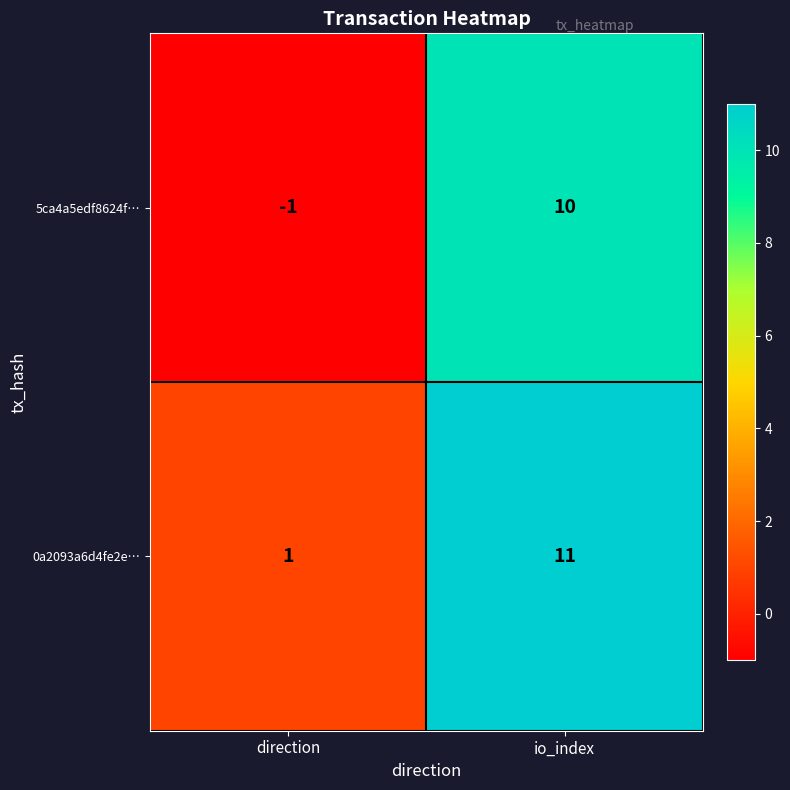

Where is 0a2093a6d4fe2e… nearest to the value 6?

direction